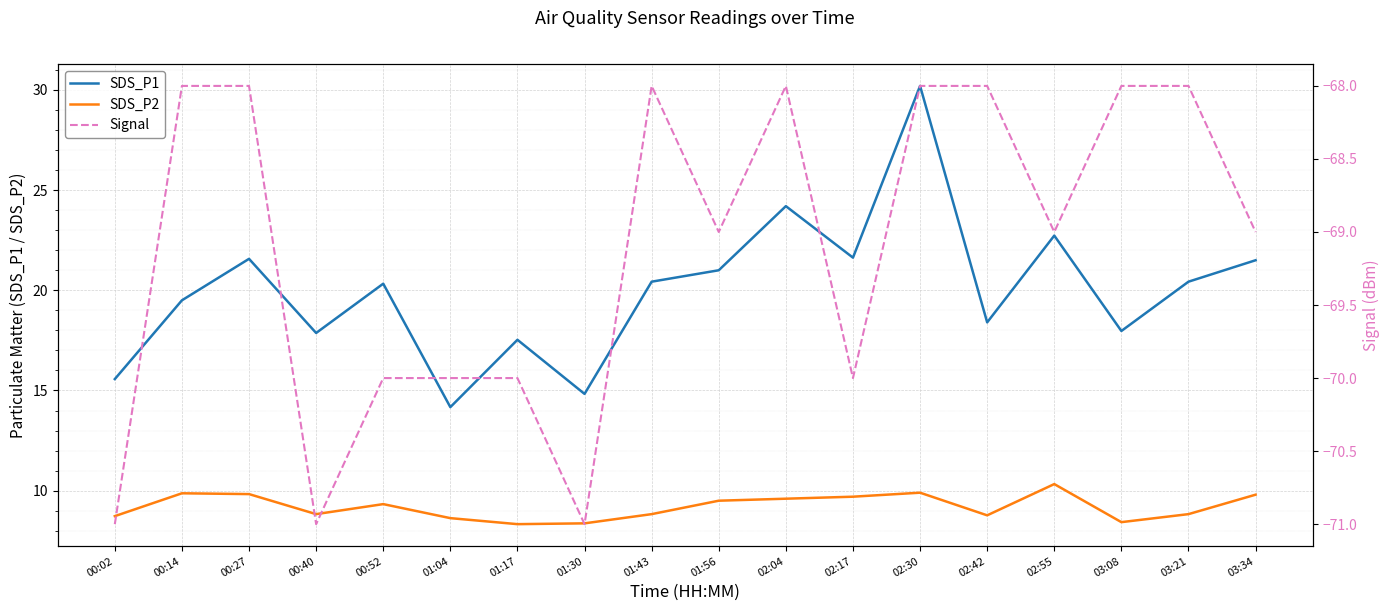

Is this an area chart (filled region under the line)?

No